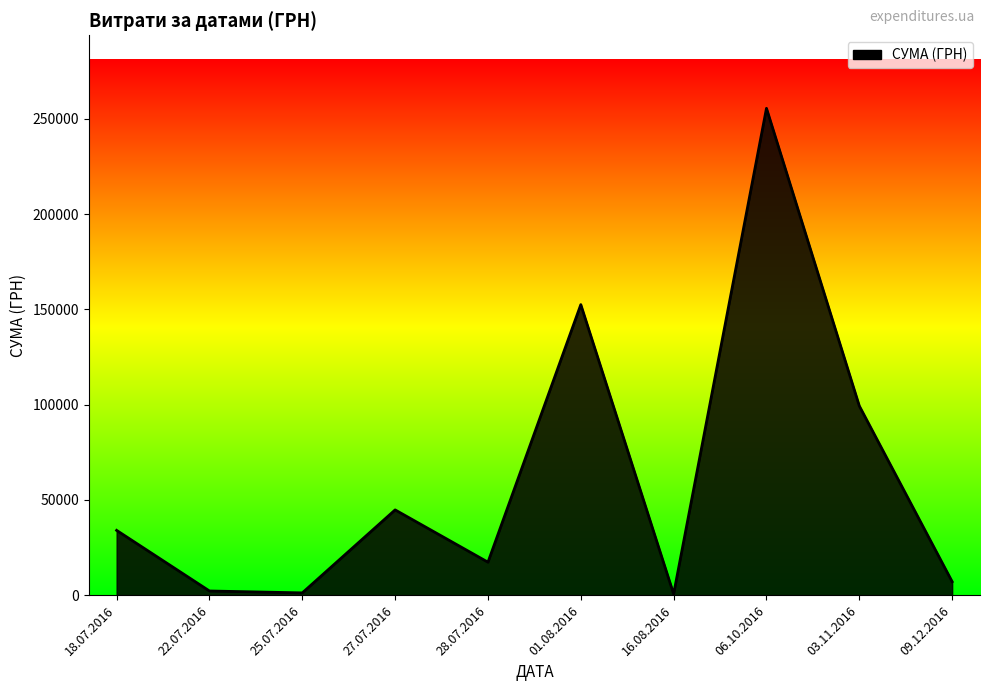

What is the difference between the maximum and second lowest values?

254353.2